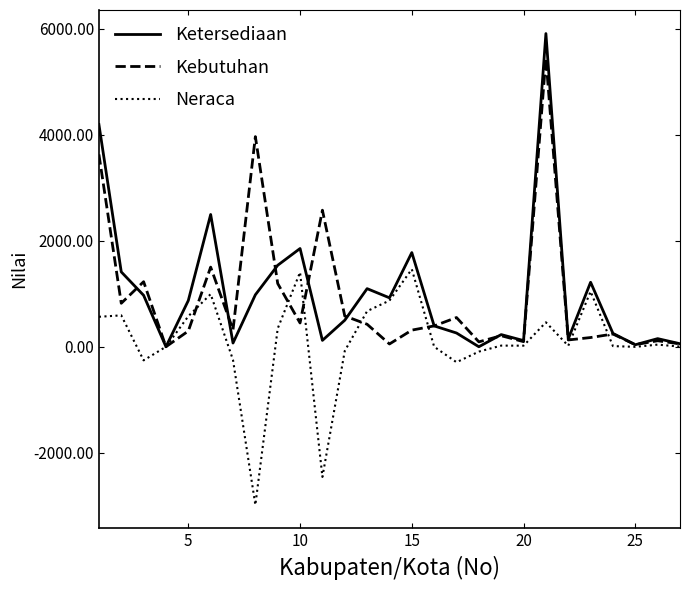

Which series has the largest range (max minus min)?

Ketersediaan